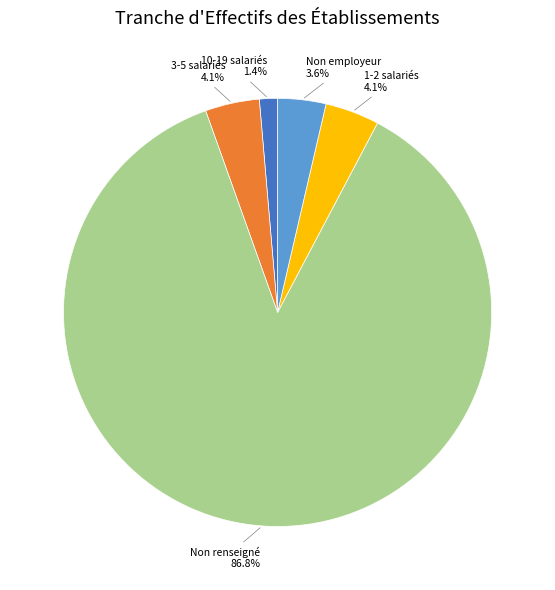

To the nearest percent, what is the average slice percentage?

20%